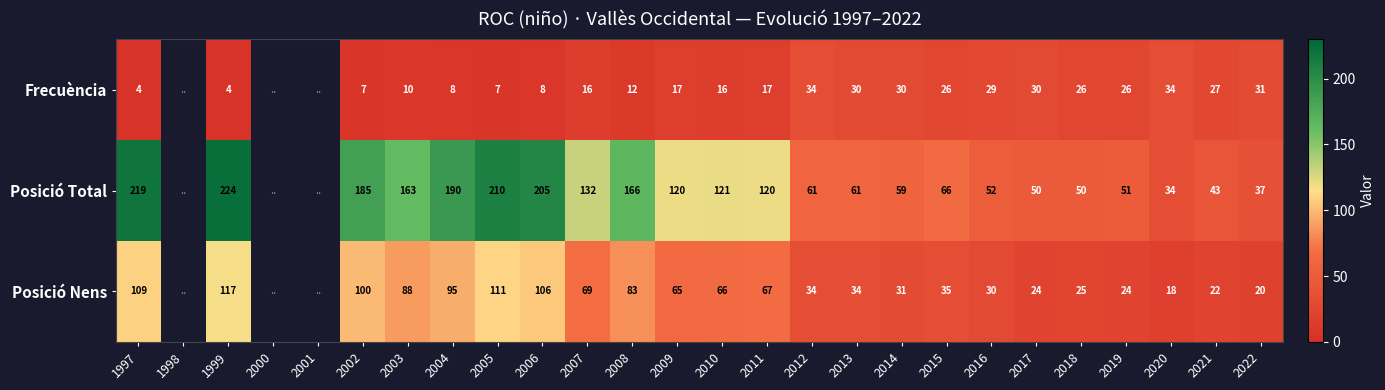

What is the total value across all series at 2022?

88